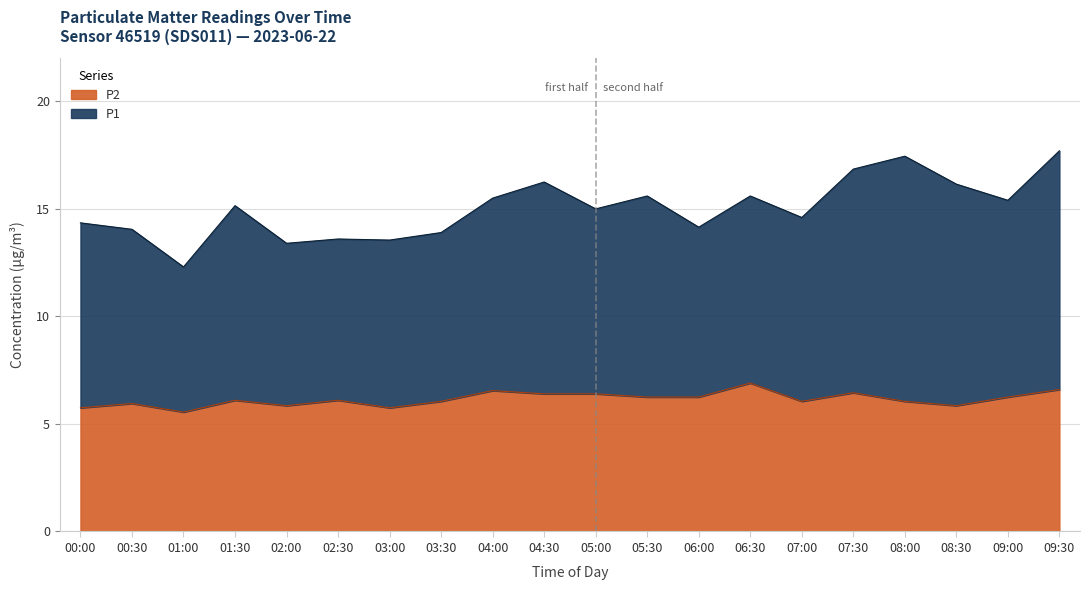

Is it true that P2 equals 6.2 at 05:30?

True